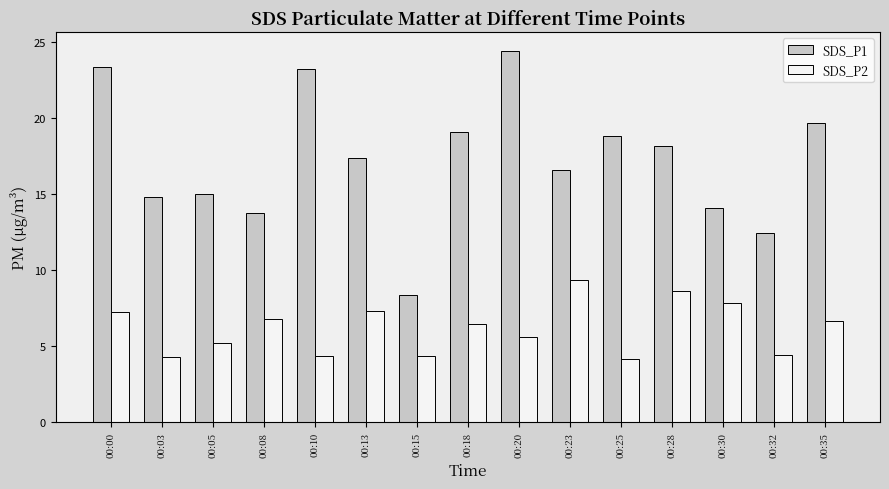

What is the difference between the maximum and minimum values in the SDS_P1 series?

16.1